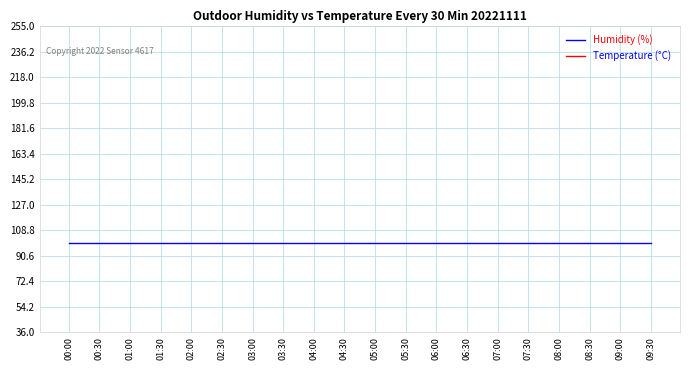

True or false: Temperature (°C) and Humidity (%) cross at least once.

False